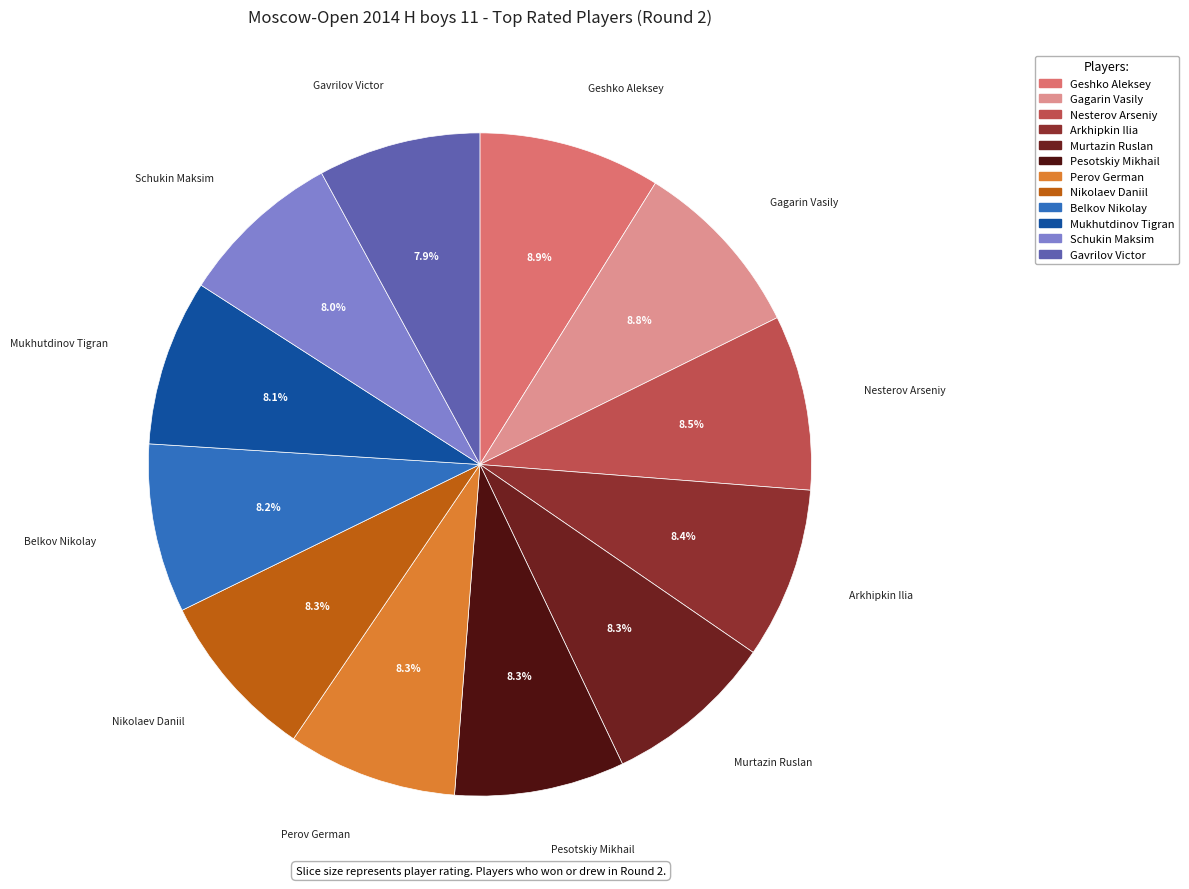

Do Nesterov Arseniy and Arkhipkin Ilia together represent more than half of the pie?

No